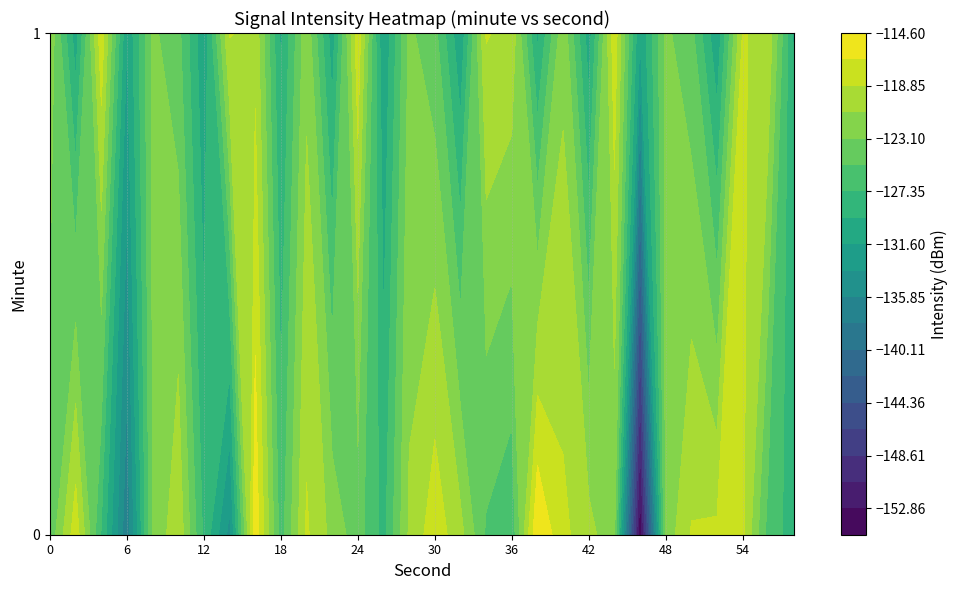

What is the difference between the 10 values at 0 and 1?

5.3